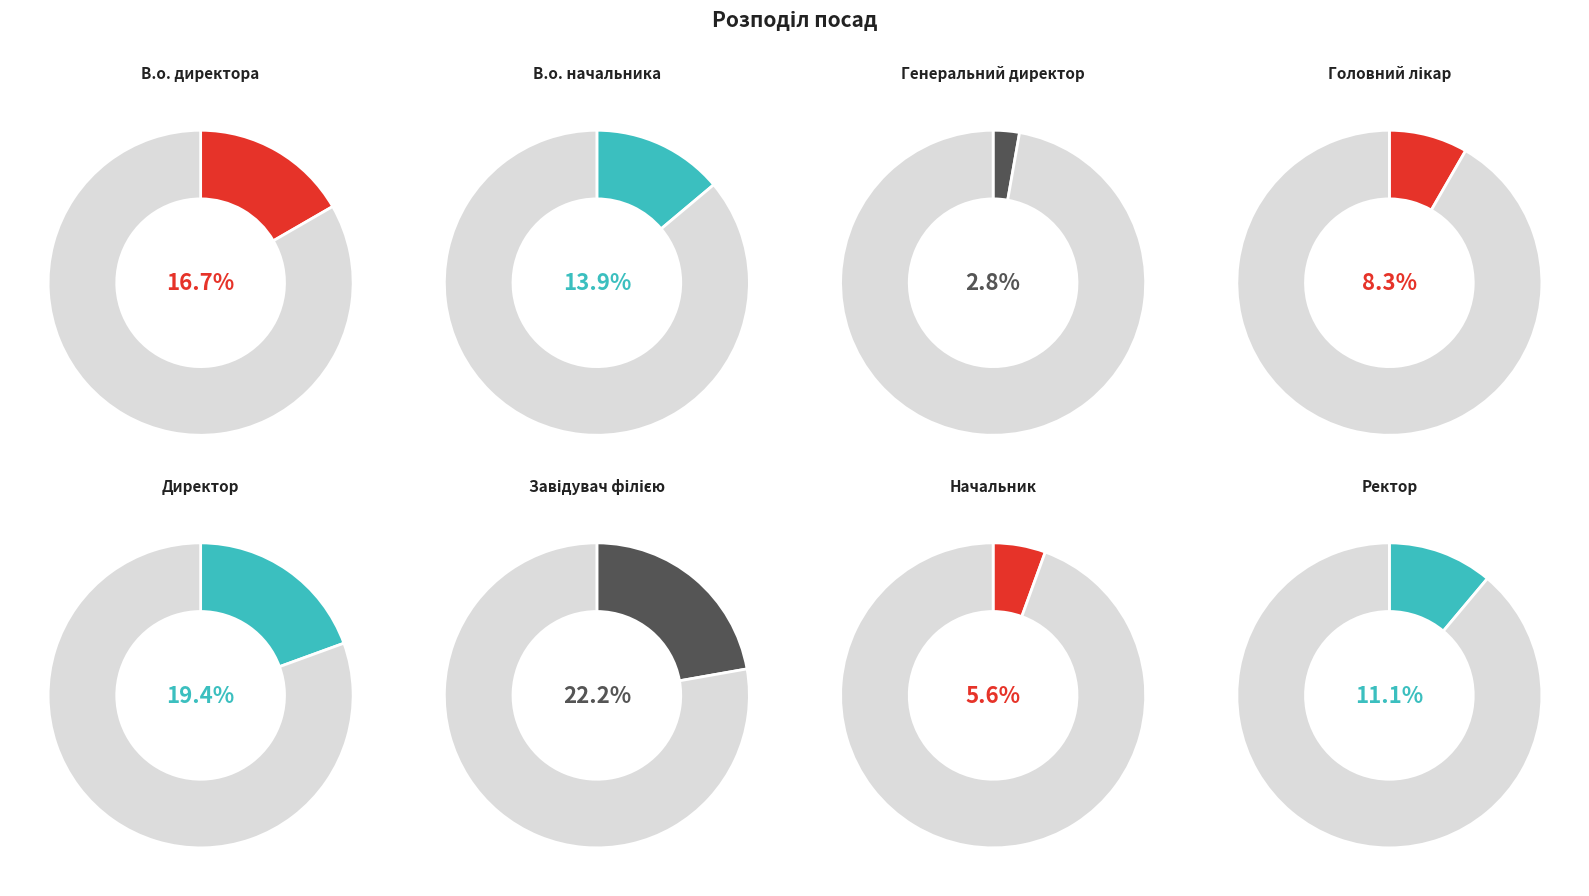

How many slices are in this pie chart?

8